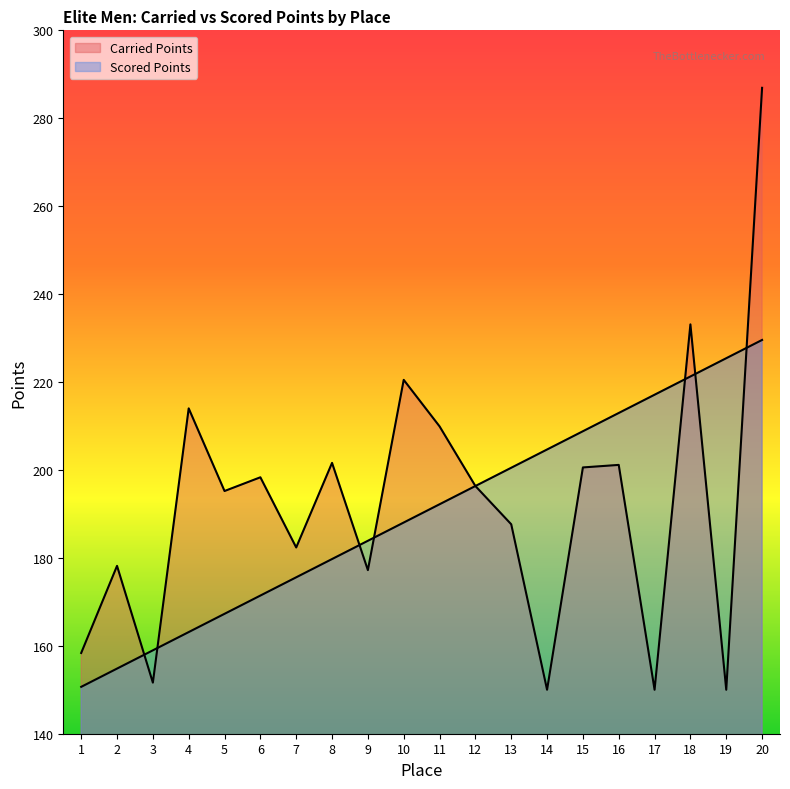

How many lines are shown in the chart?

2